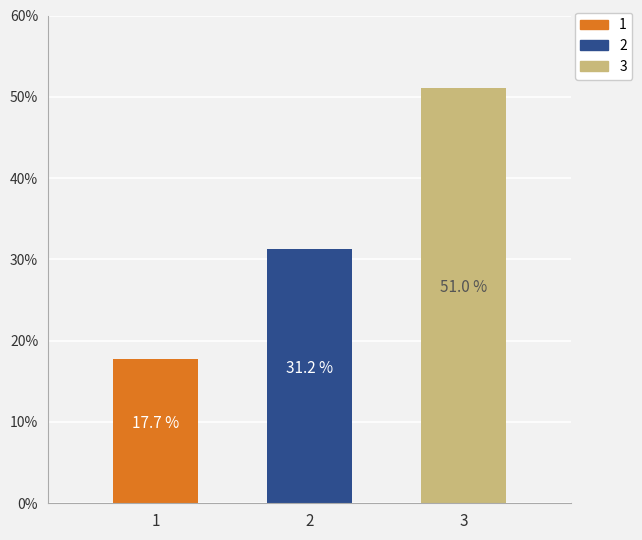

Are the bars horizontal?

No